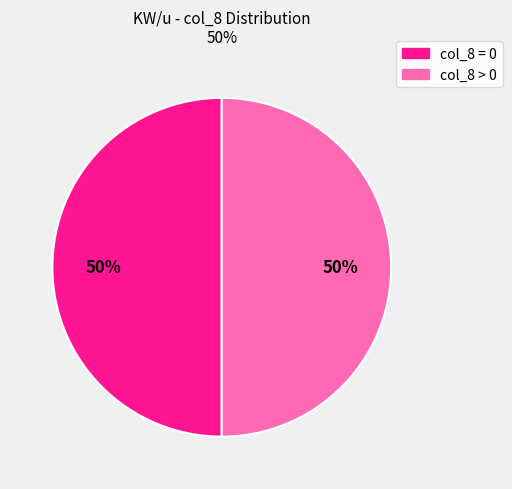

To the nearest percent, what is the average slice percentage?

50%